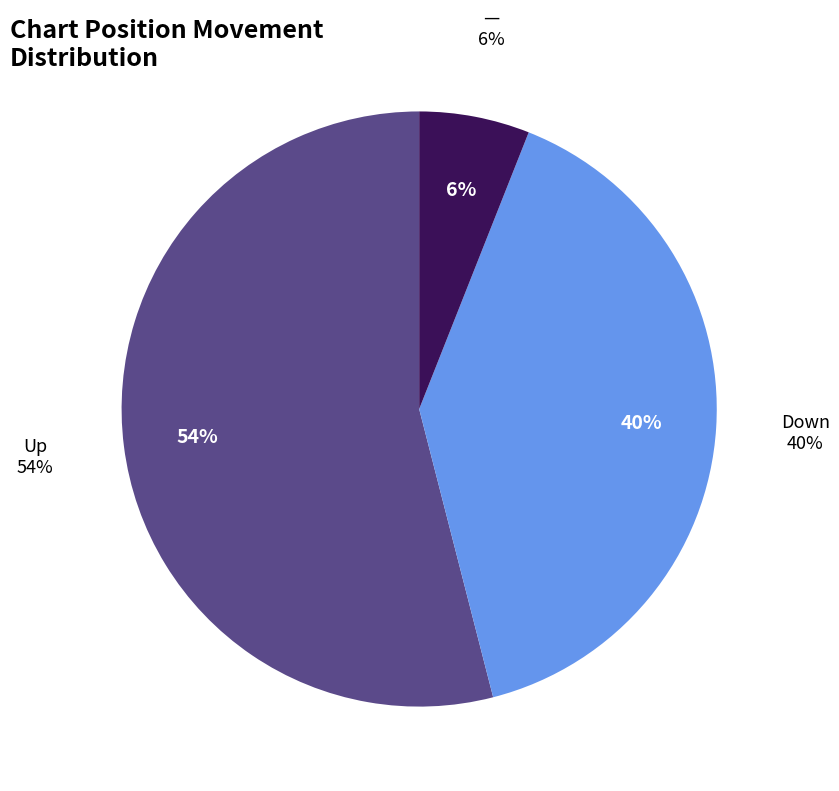

How many slices are in this pie chart?

3